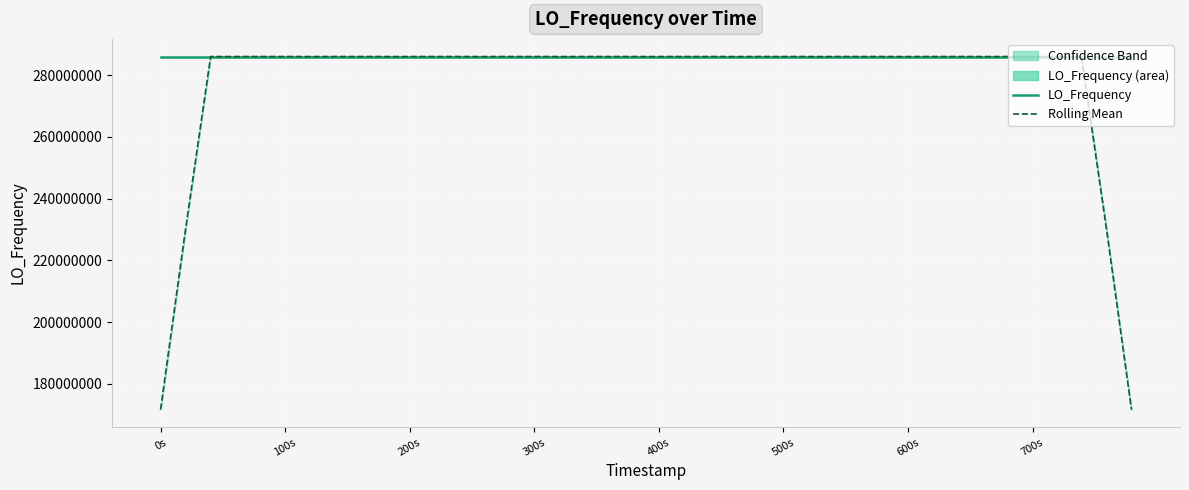

What is the minimum value for Rolling Mean?

171647279.6